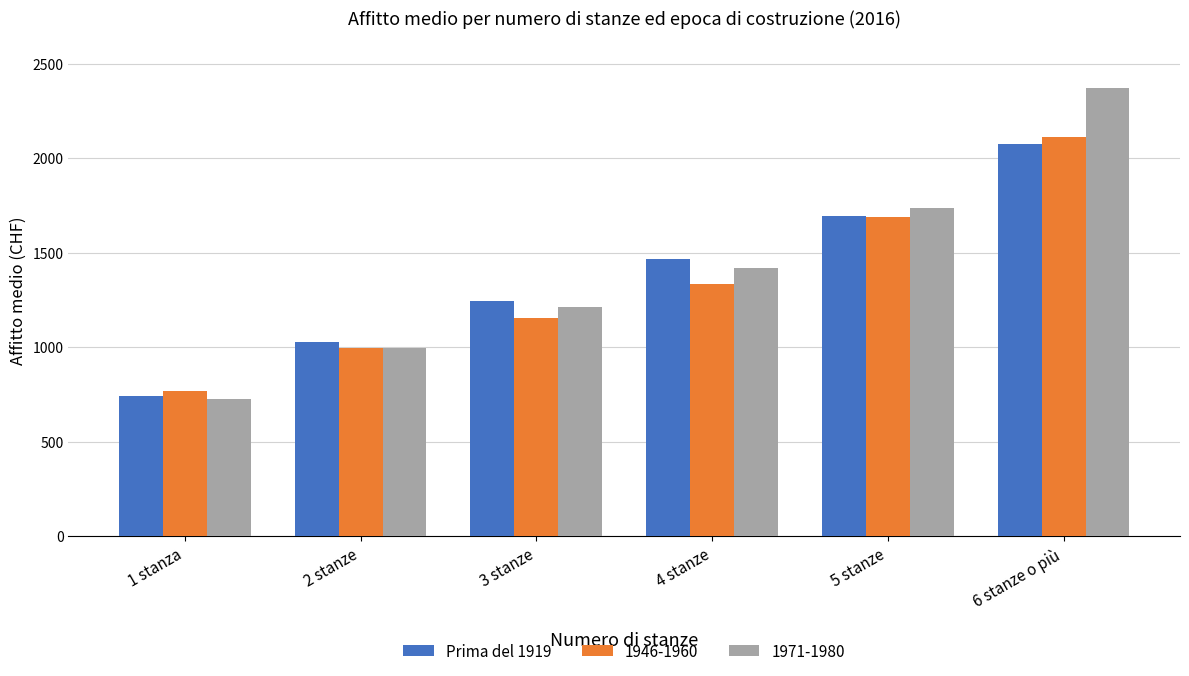

What is the difference between the maximum and second lowest values in the 1971-1980 series?

1379